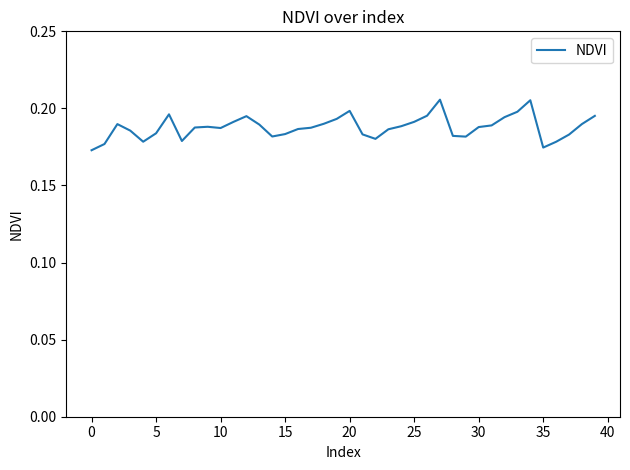

What is the label of the 15th point from the right?

25